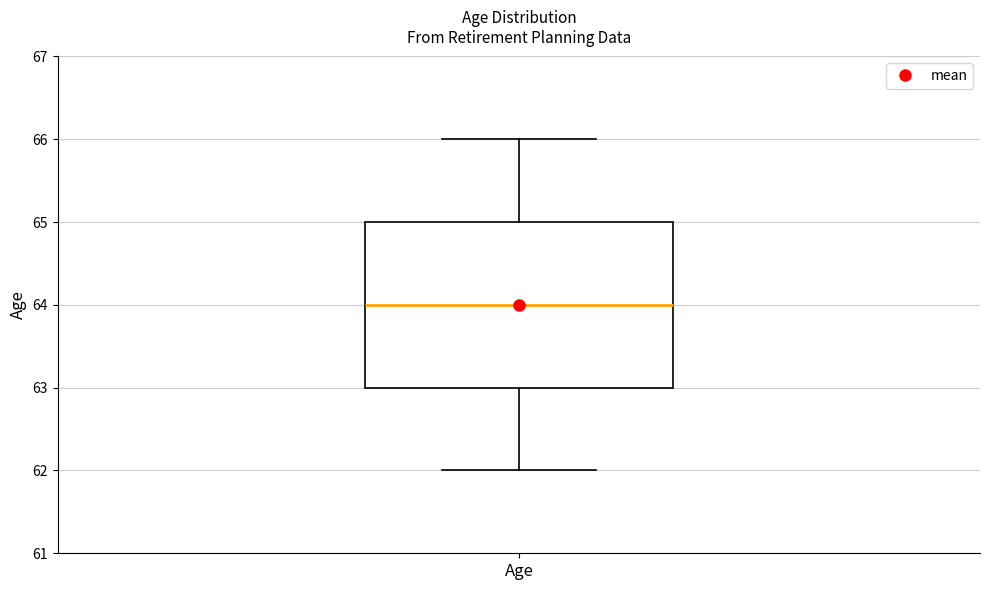

Read this box plot against the y-axis: the position of the median line, the range covered by the box, and the ends of both whiskers. The values are not printed on the chart, so give them approximately, as read against the axis.

median 64, box 63 to 65, whiskers 62 to 66